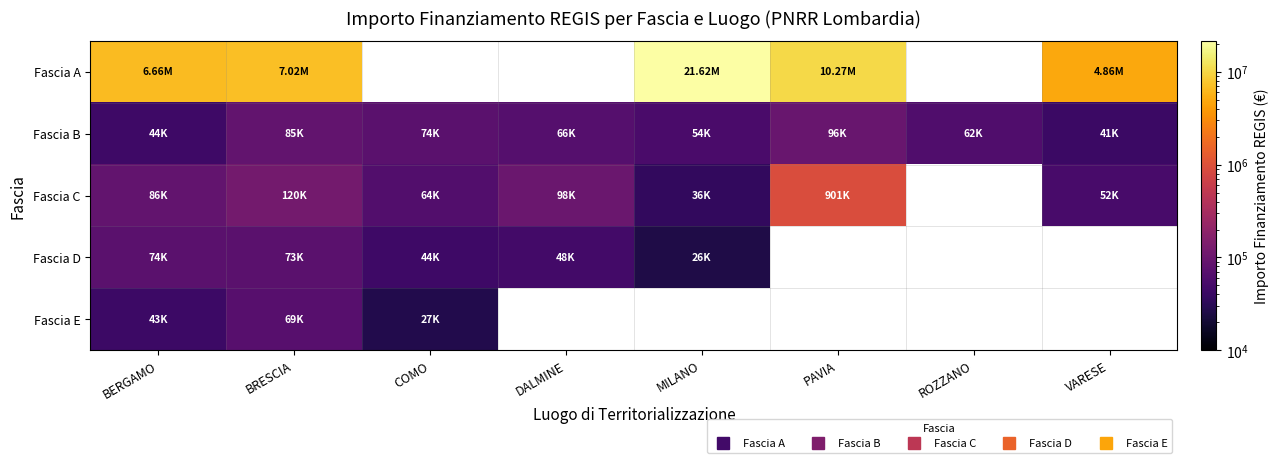

Between DALMINE and VARESE, which is larger?

VARESE